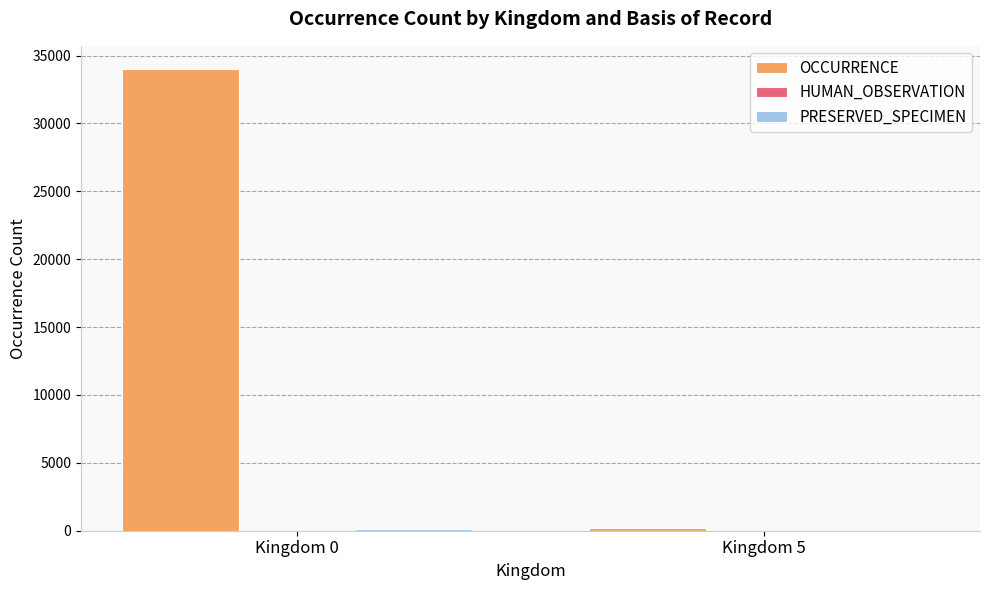

What is the total value across all series at Kingdom 0?

34139